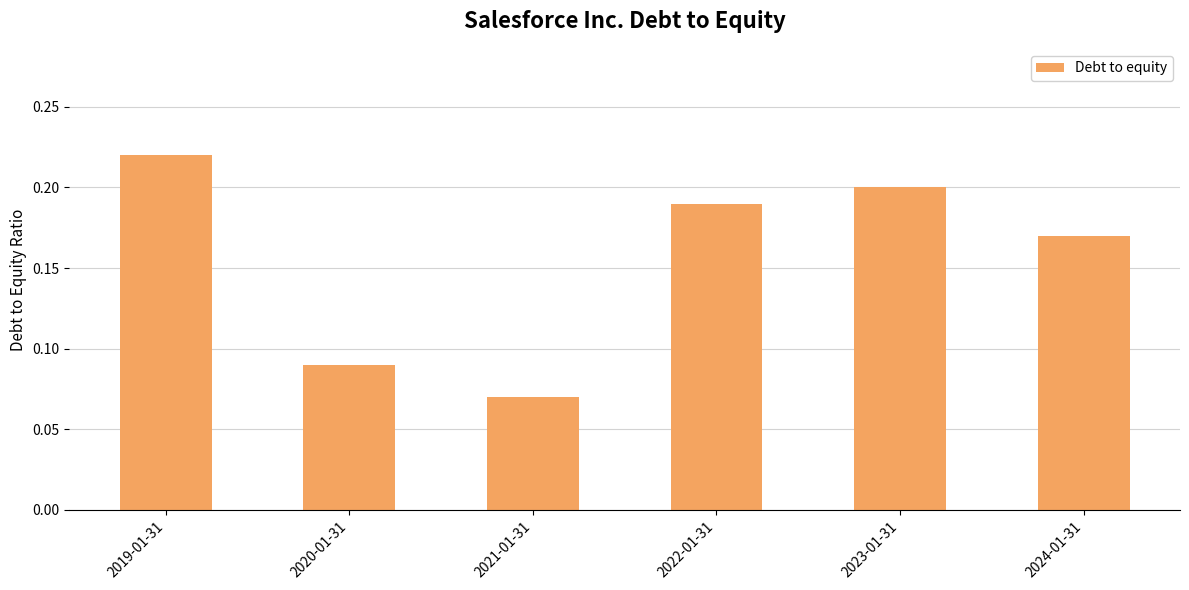

At which category does the chart reach its minimum across all series?

2021-01-31